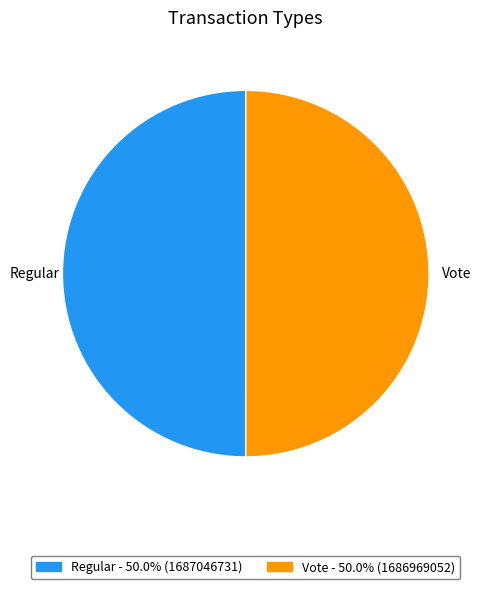

Combined, do Vote and Regular account for over 50%?

Yes